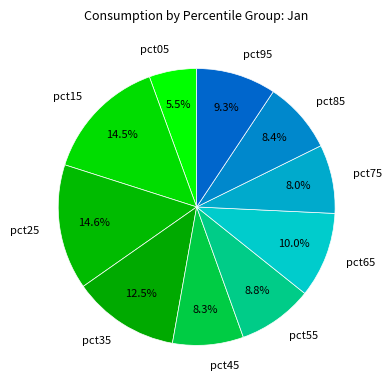

Combined, do pct95 and pct15 account for over 50%?

No